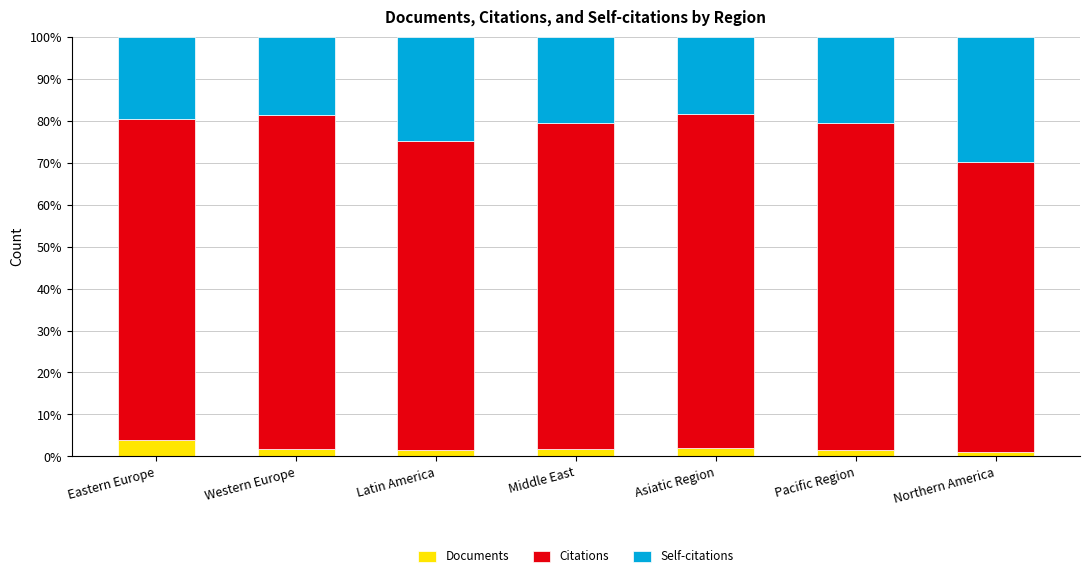

What is the highest value of the Documents series?

3.9